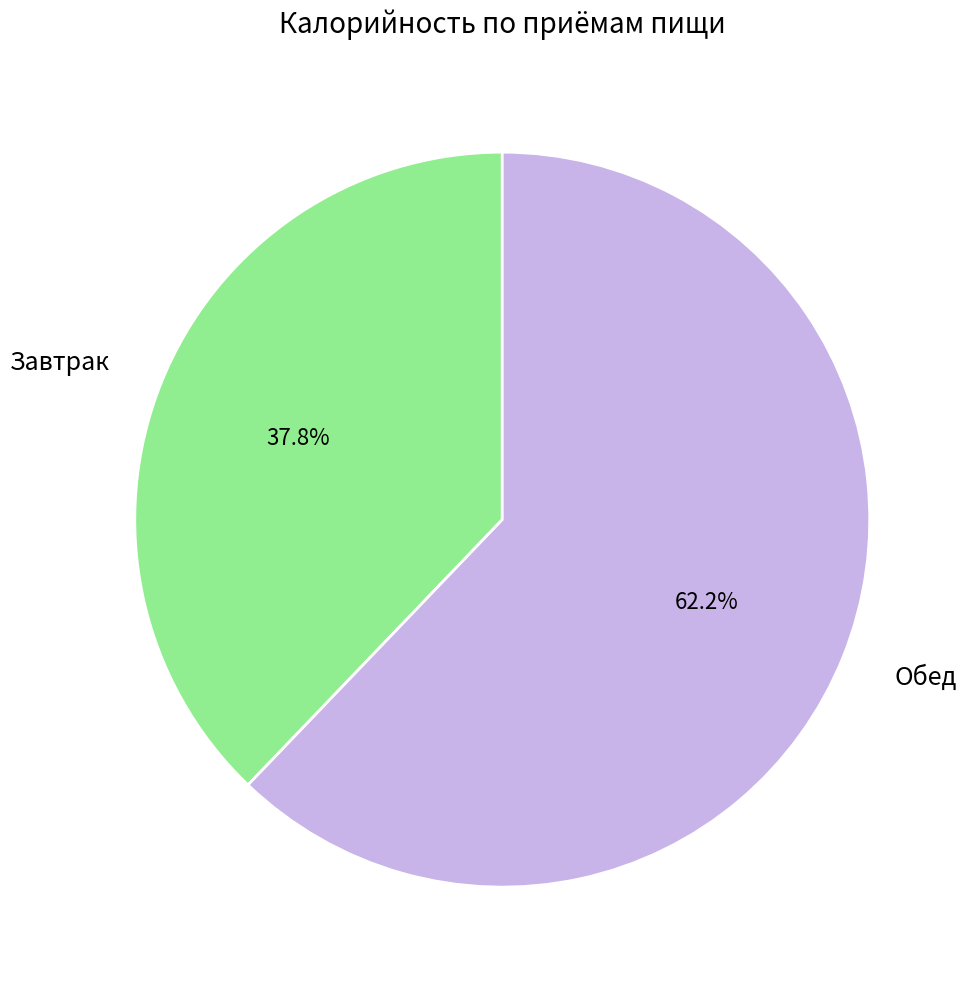

Which slice is the smallest?

Завтрак